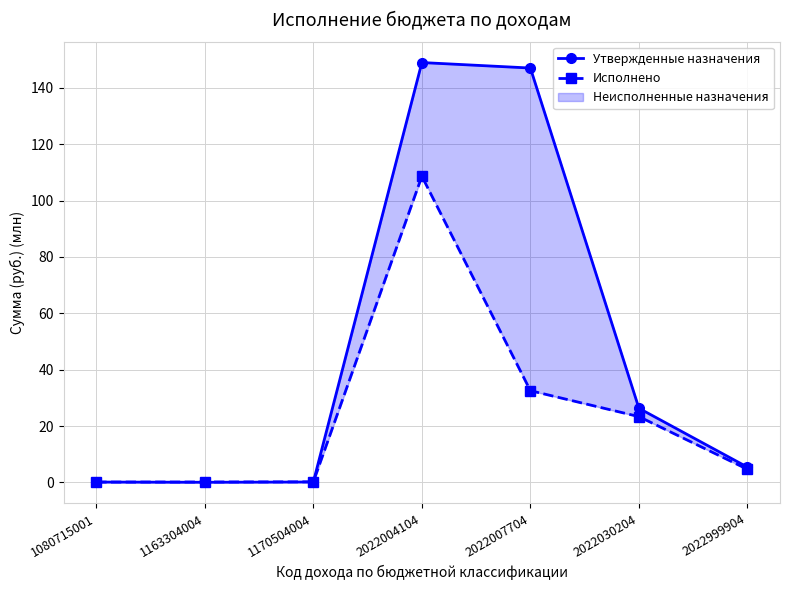

Which series ends up on top after the final intersection of Исполнено and Утвержденные назначения?

Утвержденные назначения